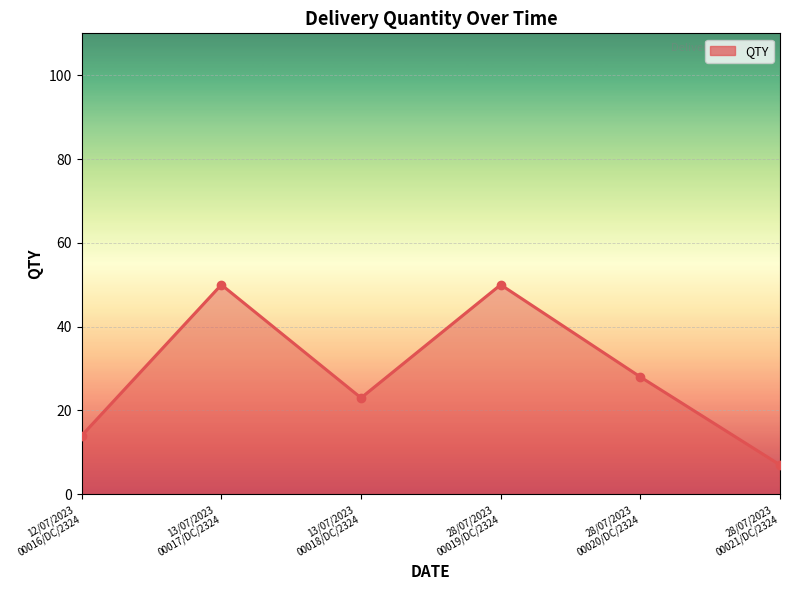

At which category does the chart reach its peak across all series?

13/07/2023
00017/DC/2324